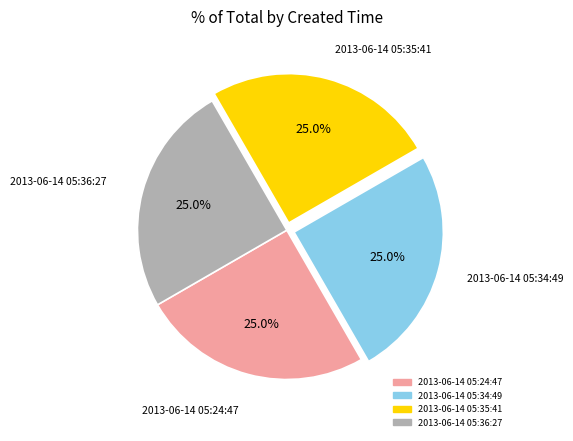

What percentage is the 2013-06-14 05:35:41 slice, to the nearest percent?

25%